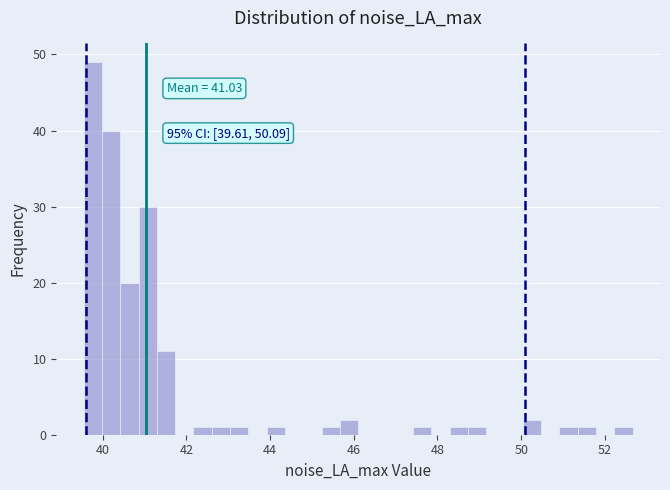

Read against the x-axis, roughly where is the centre of the tallest bar?

39.8